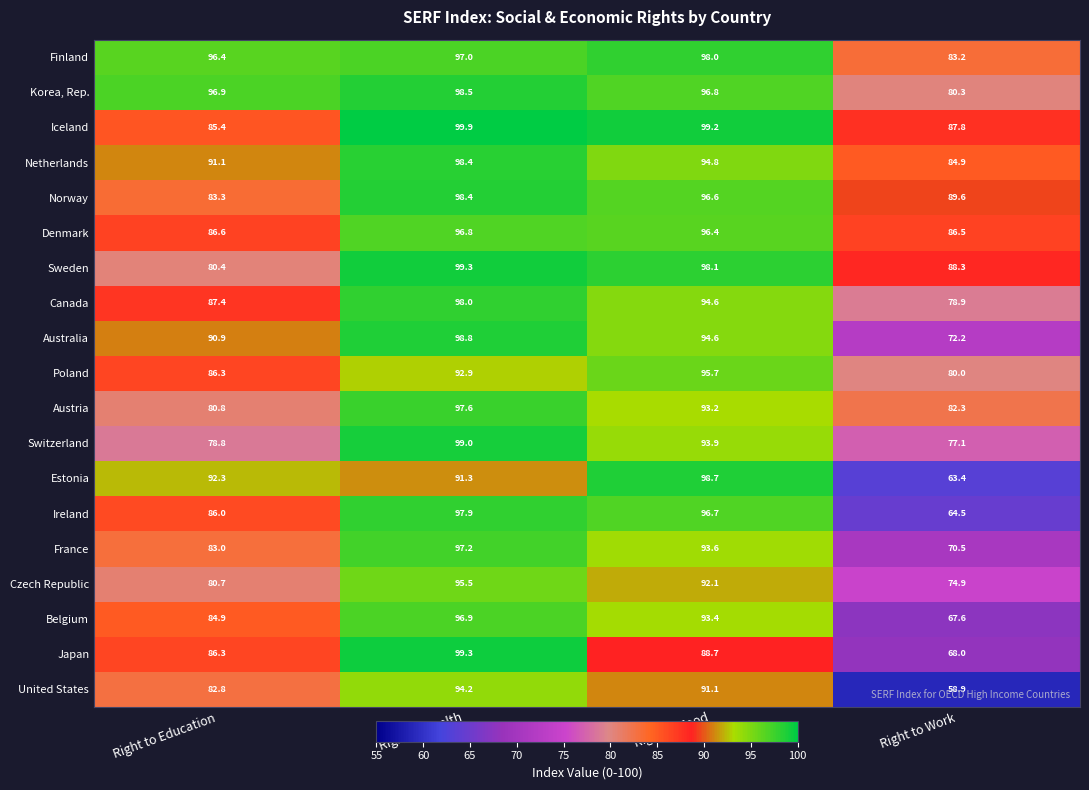

How many distinct data groups are displayed?

19